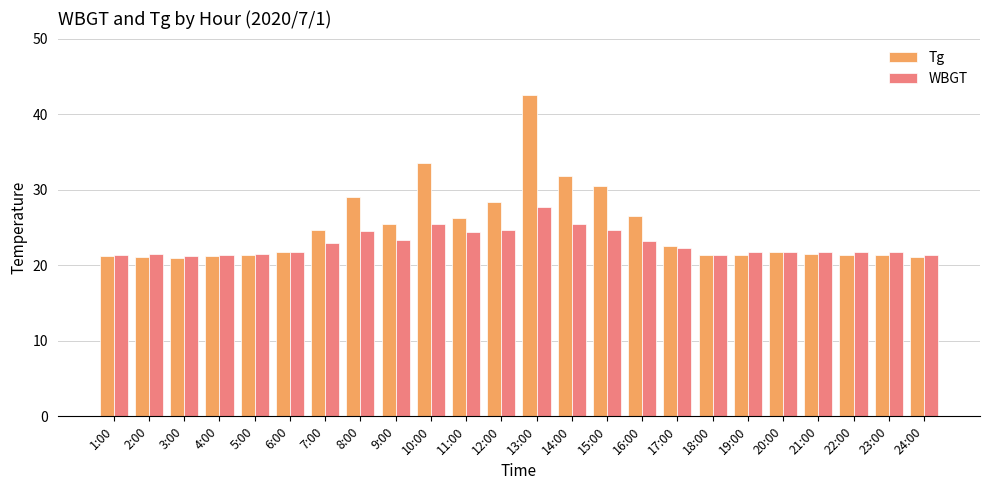

What is the minimum value shown in the chart?

21.0